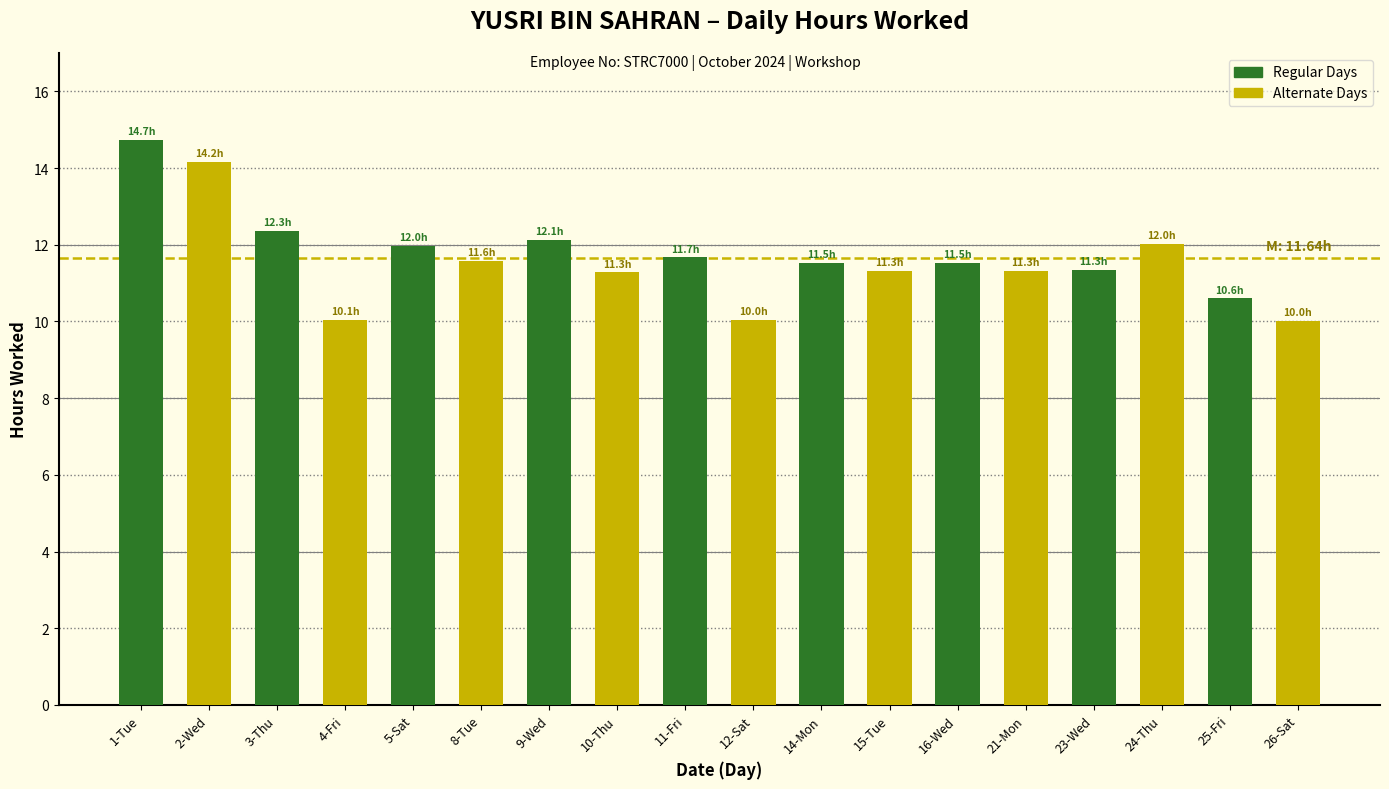

Which series changed the most between 1-Tue and 5-Sat?

Regular Days